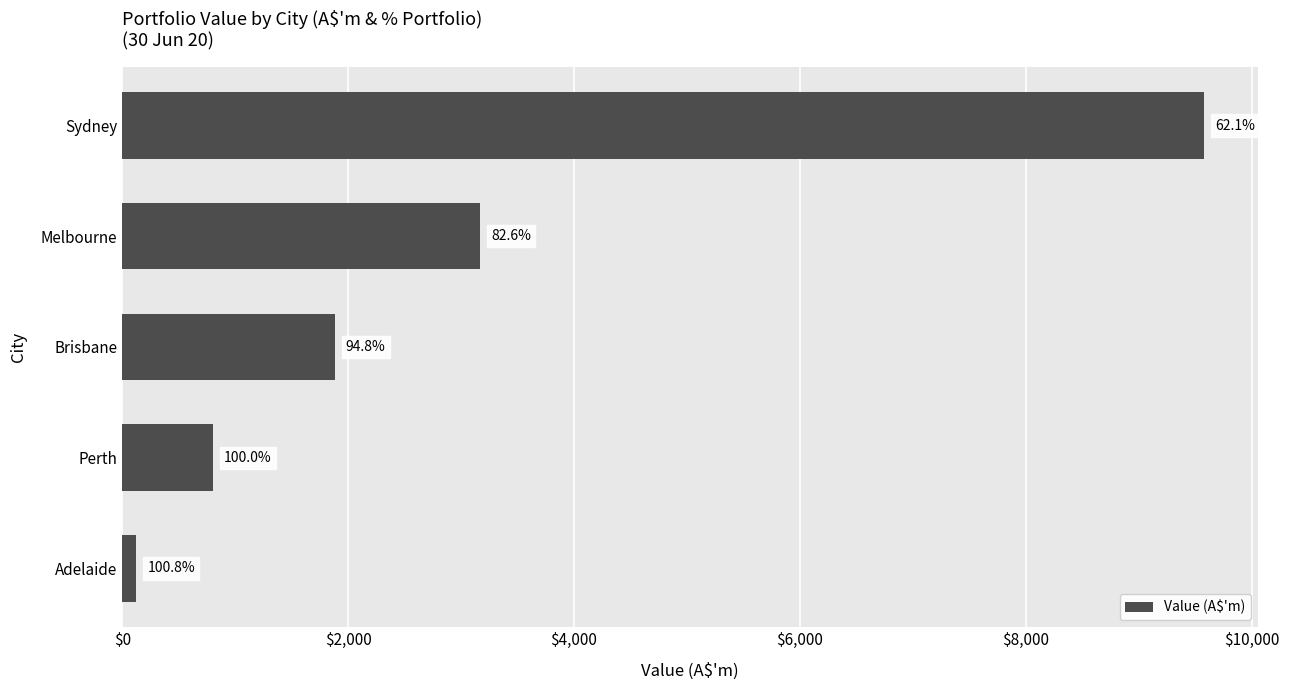

Does the chart contain any negative values?

No